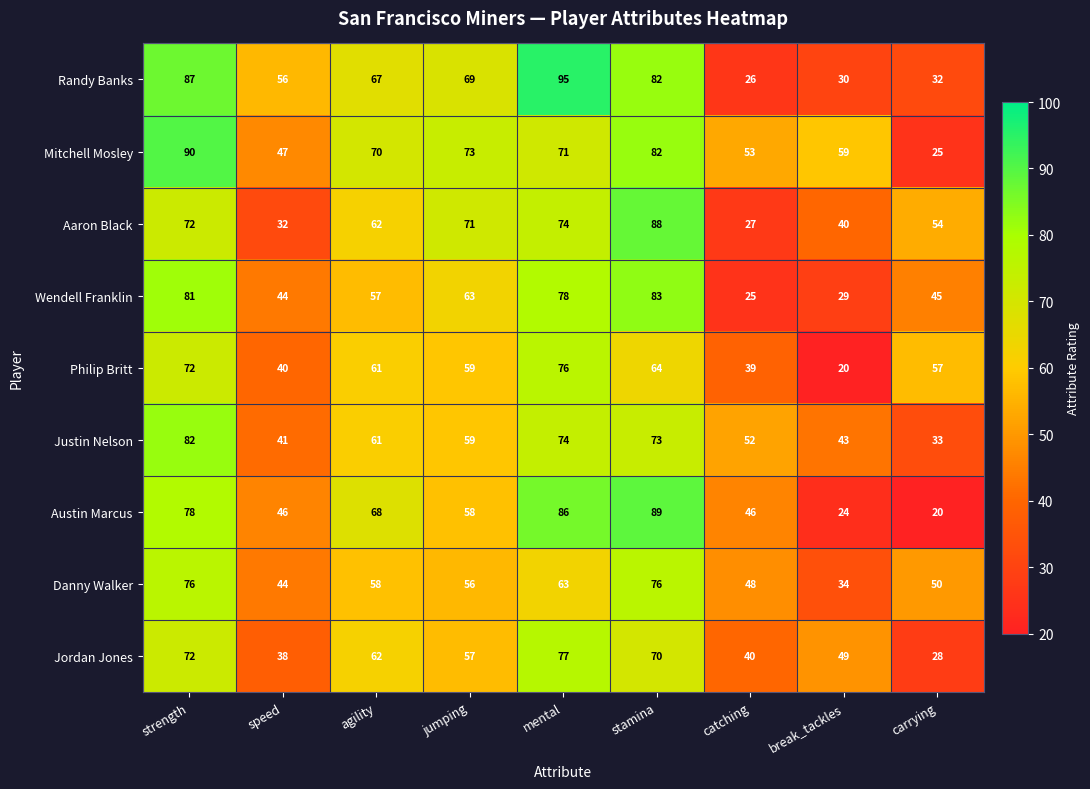

Rank the categories by Aaron Black value from lowest to highest.

catching, speed, break_tackles, carrying, agility, jumping, strength, mental, stamina